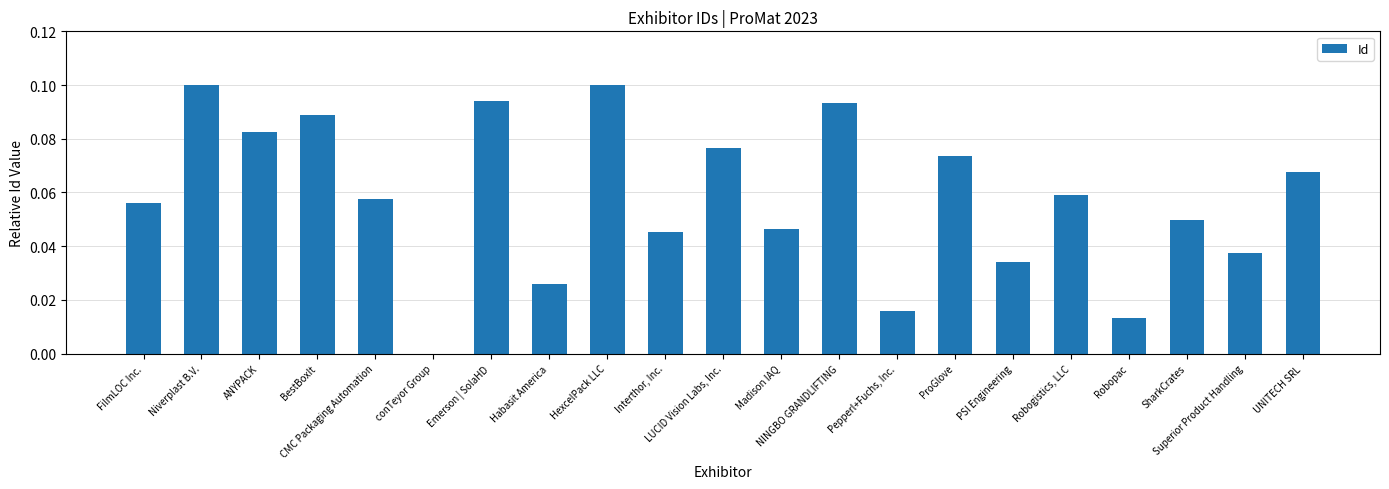

How many positive values are there?

20